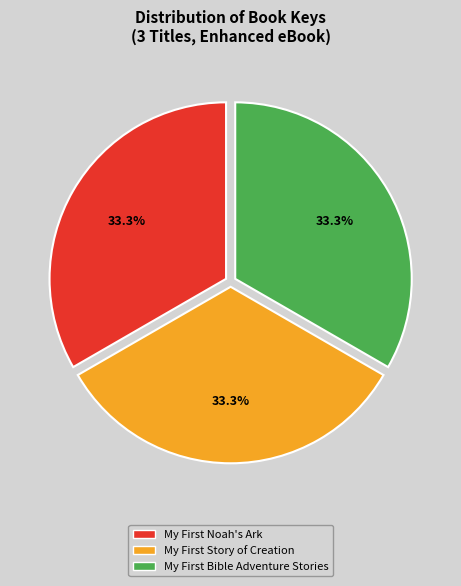

Count the number of slices in the pie.

3